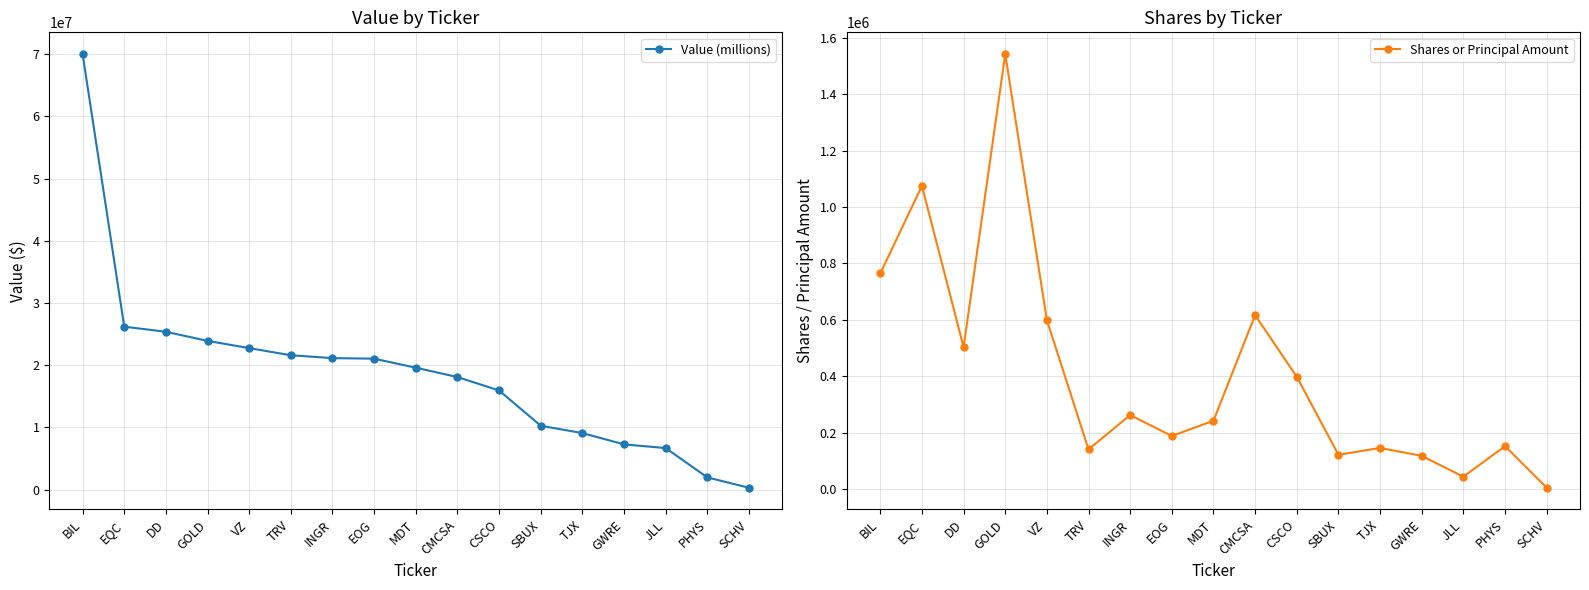

What is the difference between the highest and lowest values at GOLD?

22368368